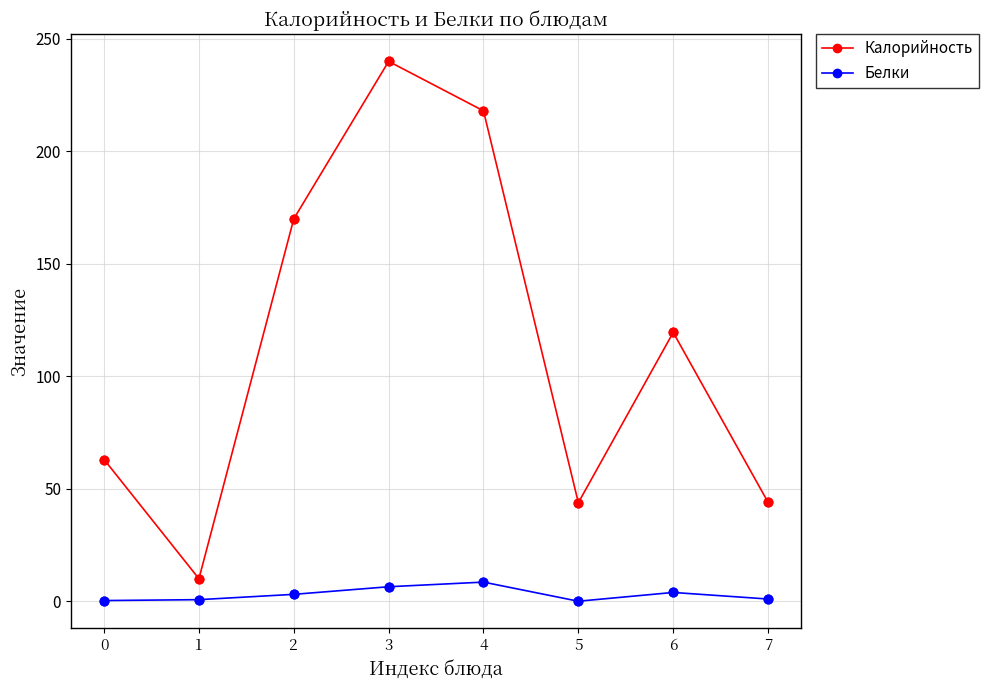

Which series changed the most between 4 and 6?

Калорийность